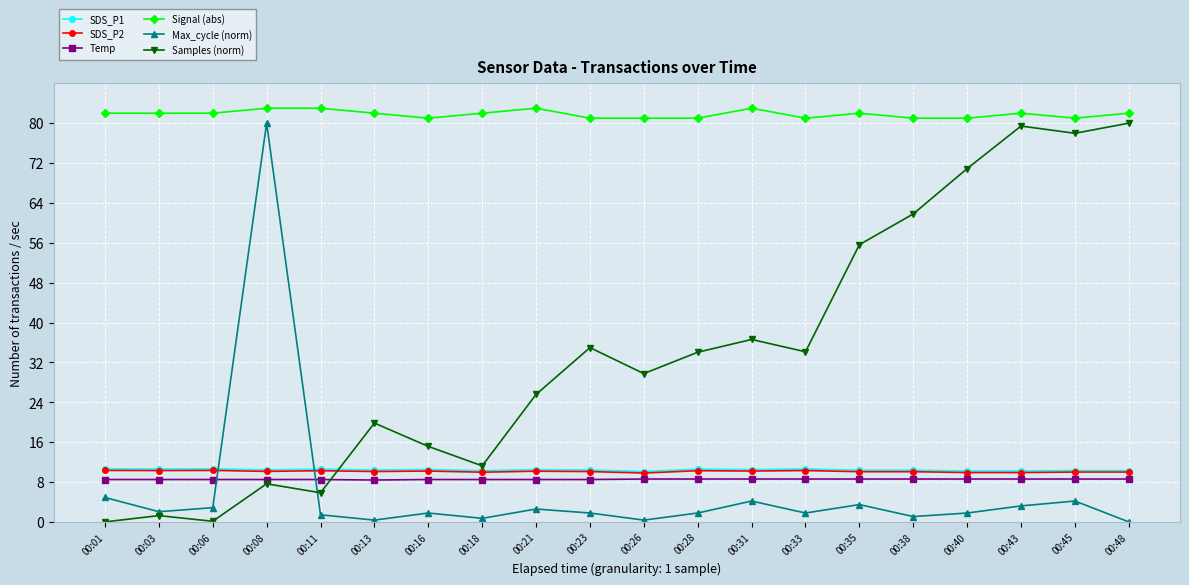

Read the SDS_P2 value at 00:35.

10.1